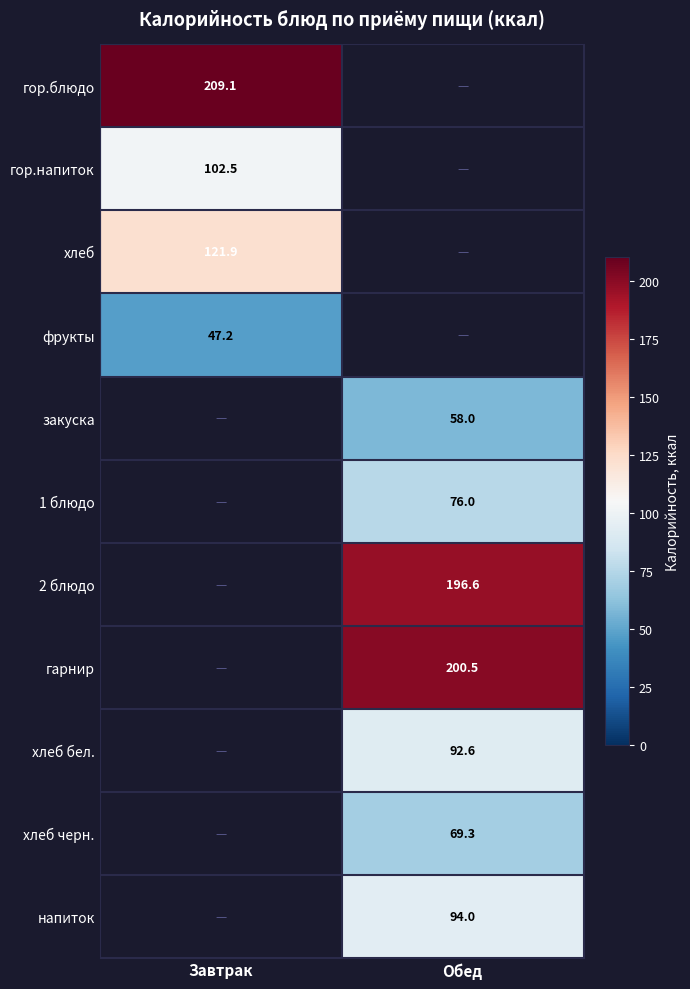

True or false: хлеб has a value of 121.9 at Завтрак.

True